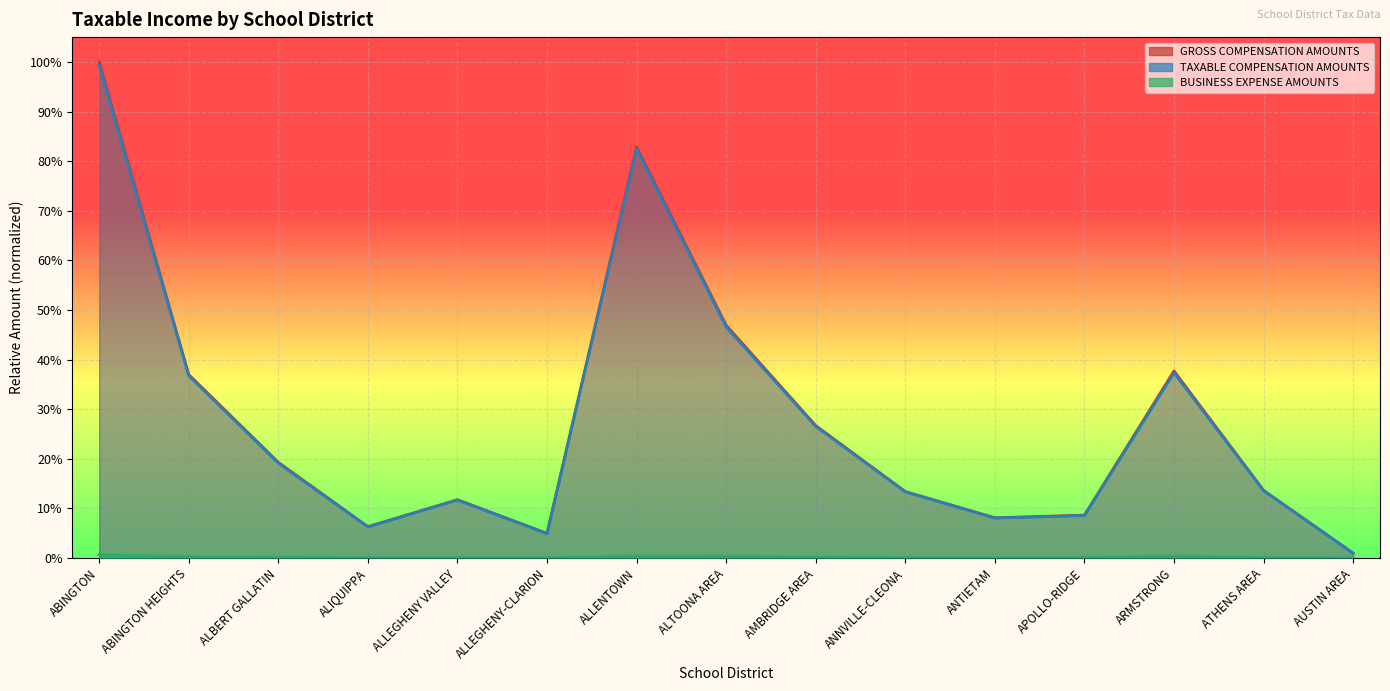

What is the label of the 4th point from the left?

ALIQUIPPA